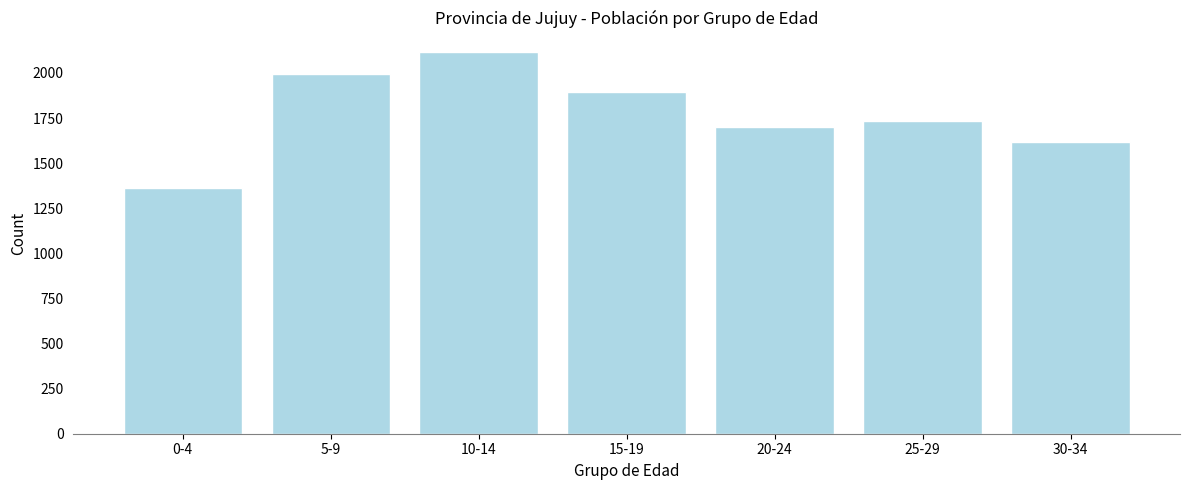

Reading left to right, transcribe all the data shown in this chart.

0-4=1360	5-9=1996	10-14=2119	15-19=1894	20-24=1699	25-29=1735	30-34=1620